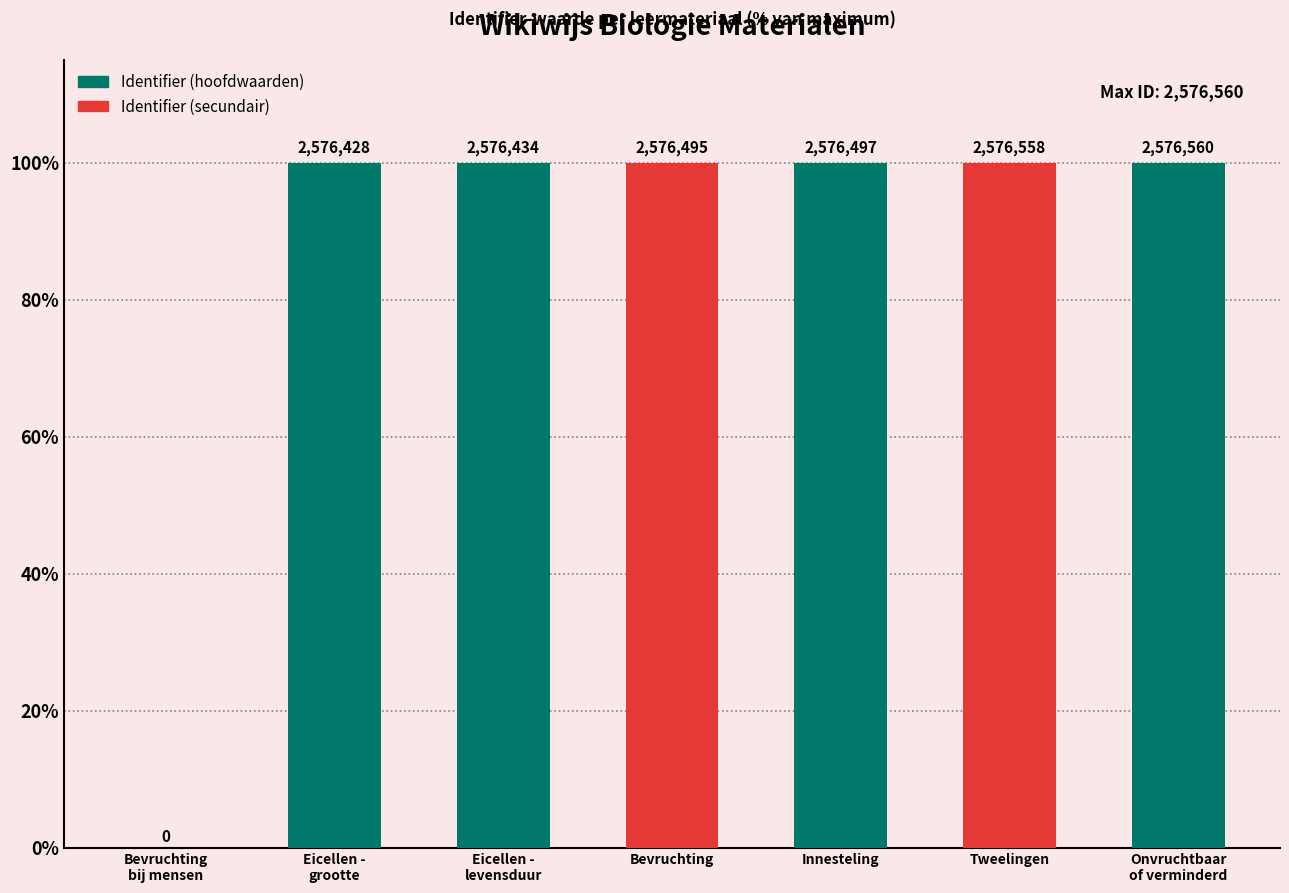

How many bars are there in total?

7